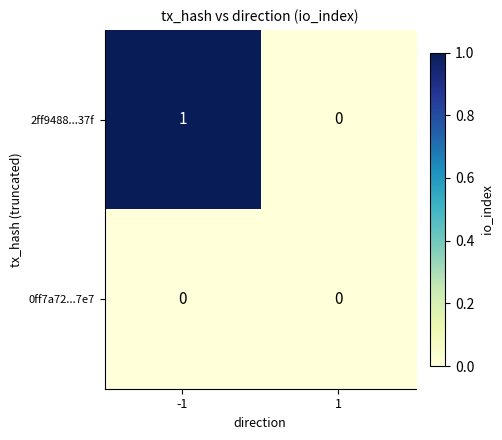

How many data points does each series have?

2